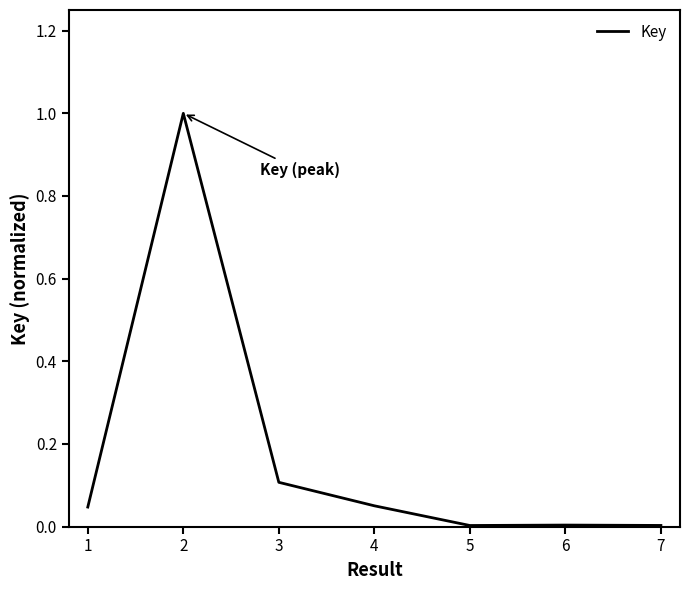

True or false: there are more than 0 points higher than both neighbors.

True